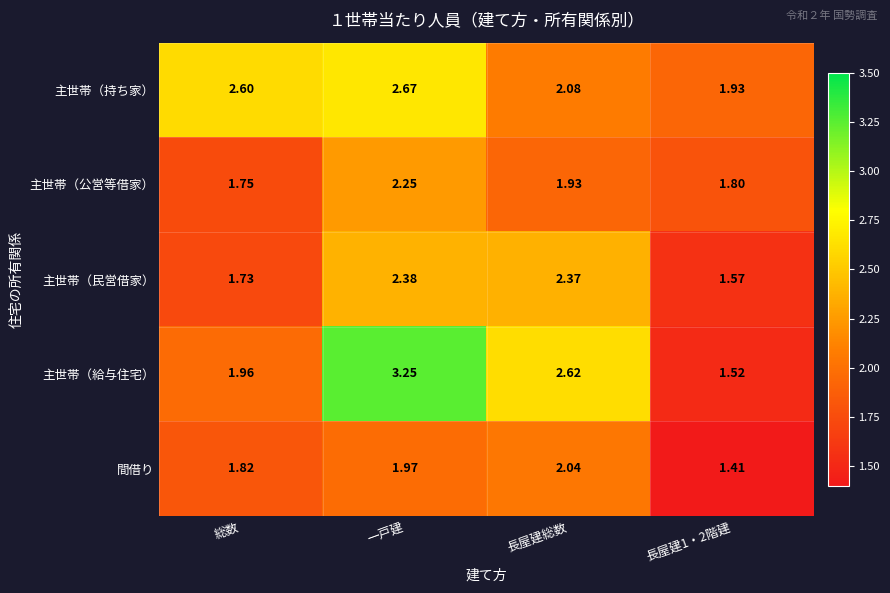

Which series has the largest total across all categories?

主世帯（給与住宅）